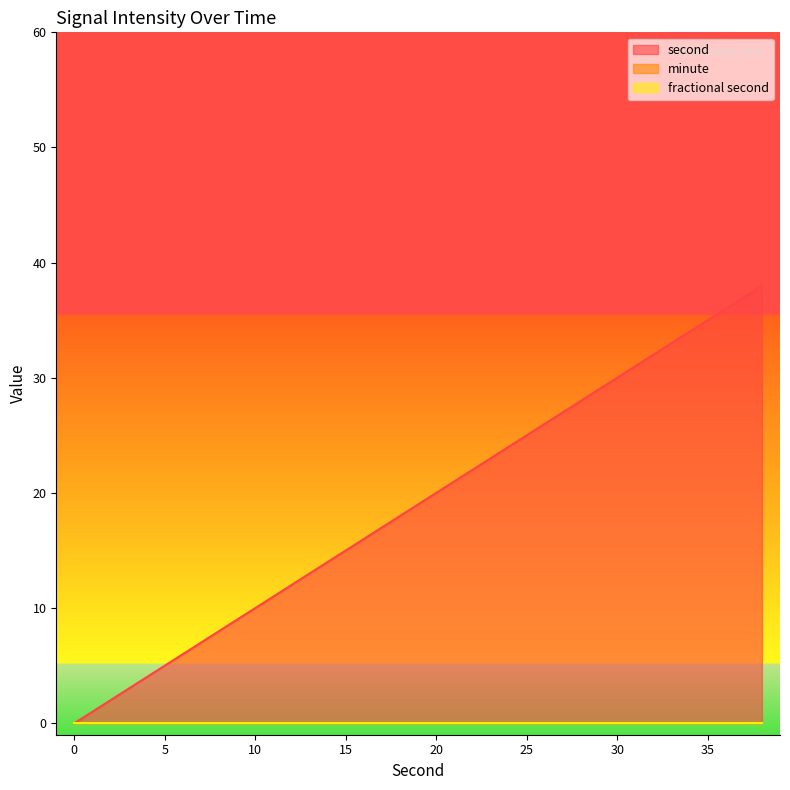

True or false: second has a value of 43 at 32.

False